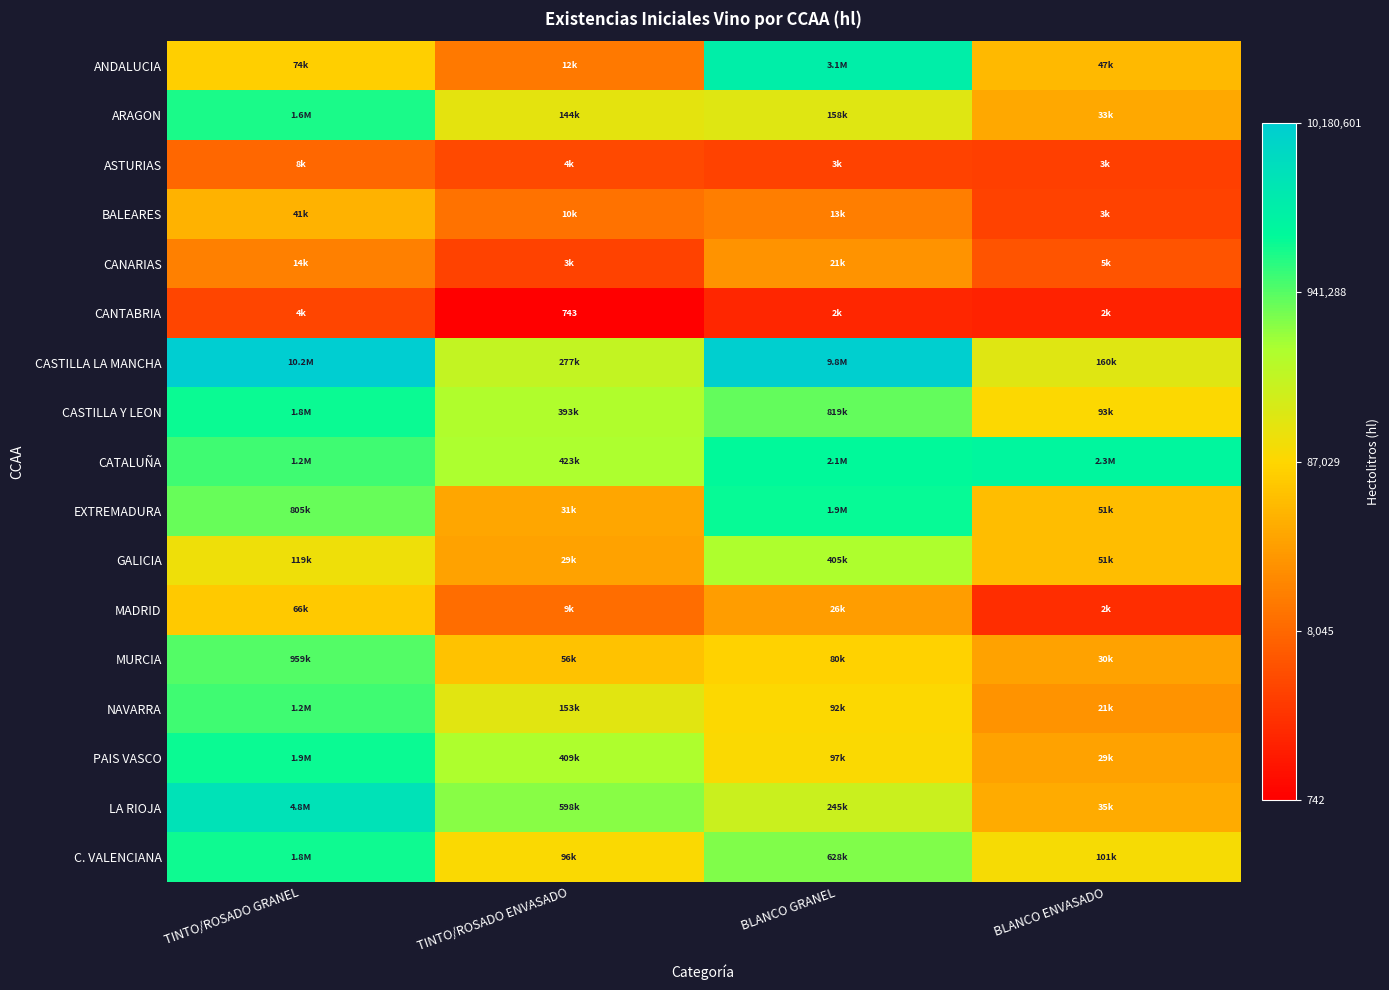

Rank the categories by ASTURIAS value from lowest to highest.

BLANCO ENVASADO, BLANCO GRANEL, TINTO/ROSADO ENVASADO, TINTO/ROSADO GRANEL